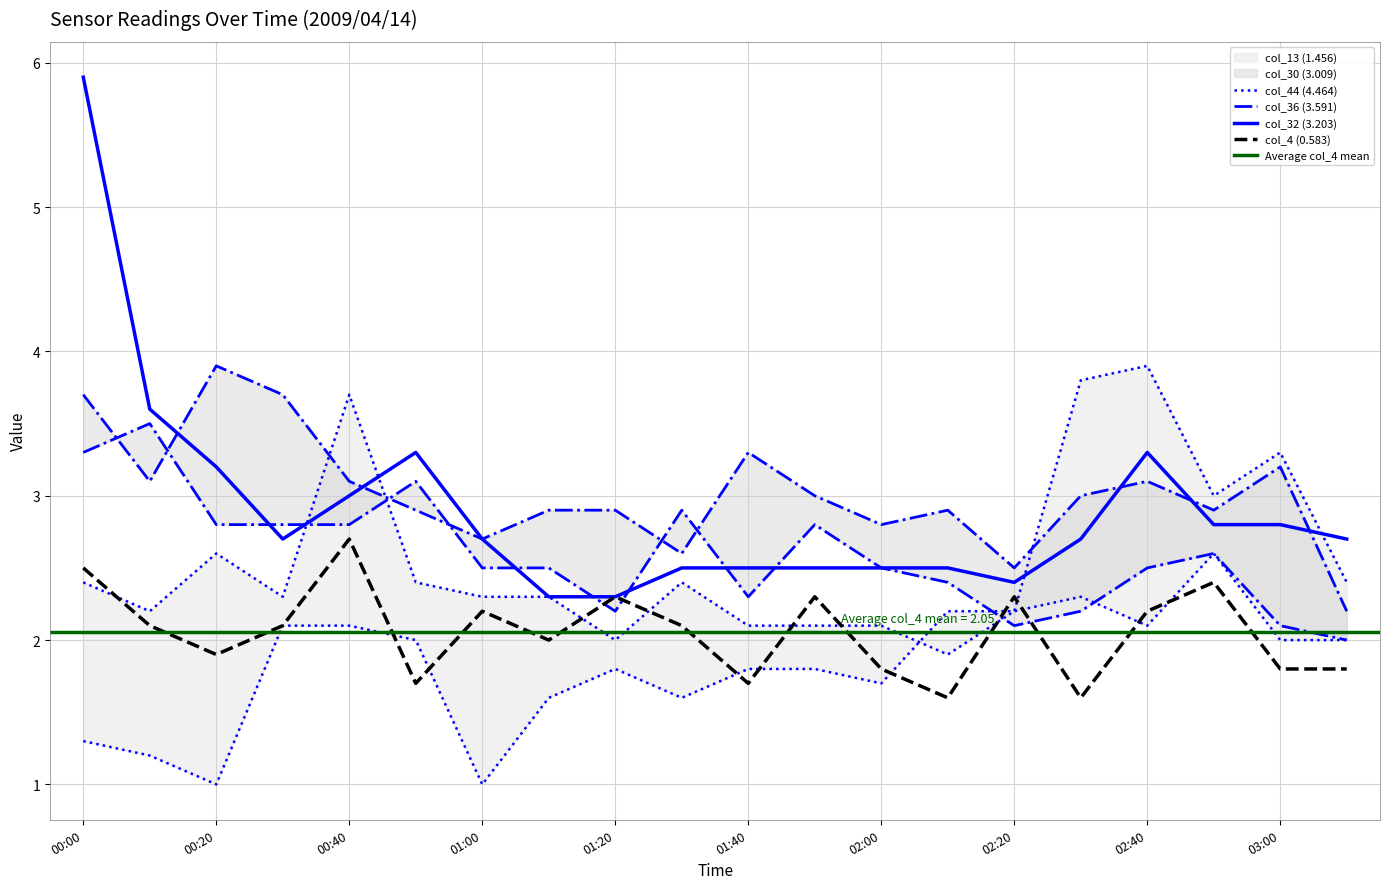

How many times do col_13 (1.456) and col_30 (3.009) cross each other?

4